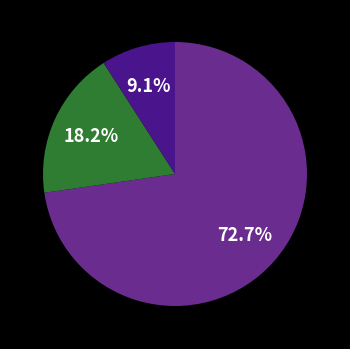

Is there a majority slice in this chart?

Yes